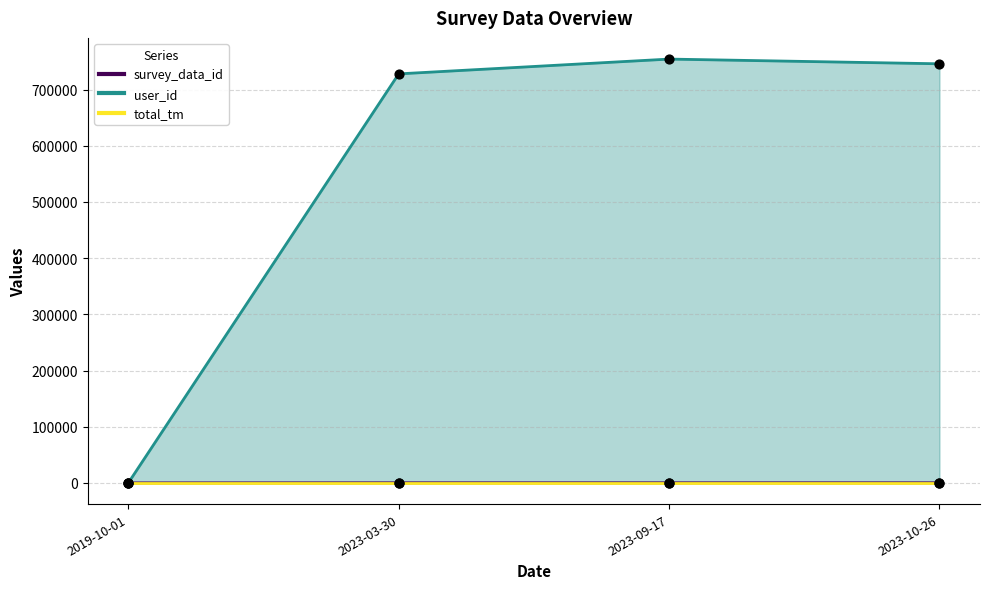

What is the total value across all series at 2023-10-26?

746074